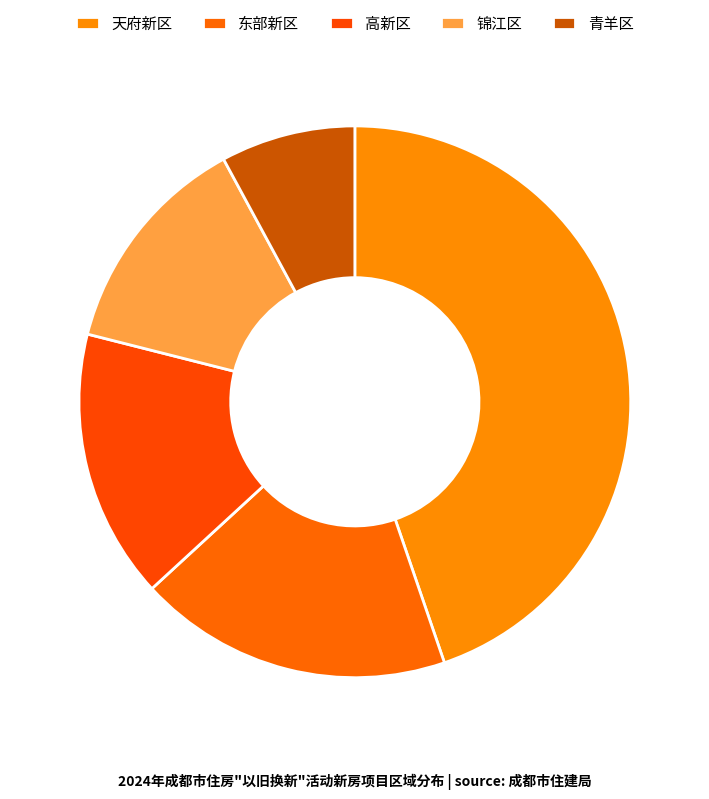

How many slices are in this pie chart?

5